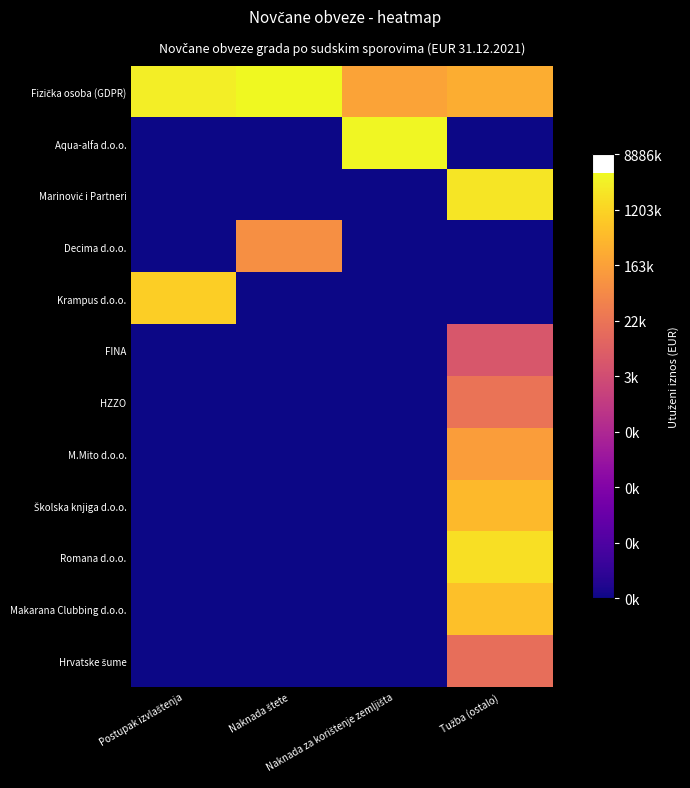

Rank the series at Naknada za korištenje zemljišta from lowest to highest value.

Marinović i Partneri, Decima d.o.o., Krampus d.o.o., FINA, HZZO, M.Mito d.o.o., Školska knjiga d.o.o., Romana d.o.o., Makarana Clubbing d.o.o., Hrvatske šume, Fizička osoba (GDPR), Aqua-alfa d.o.o.